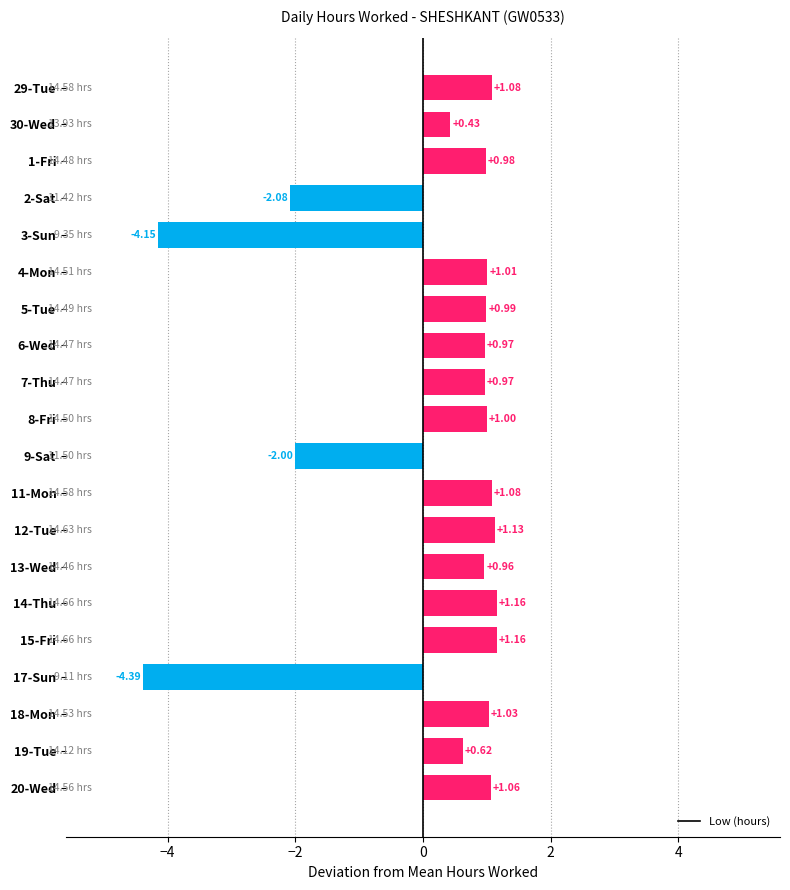

Which has a higher value, 13-Wed or 4-Mon?

4-Mon